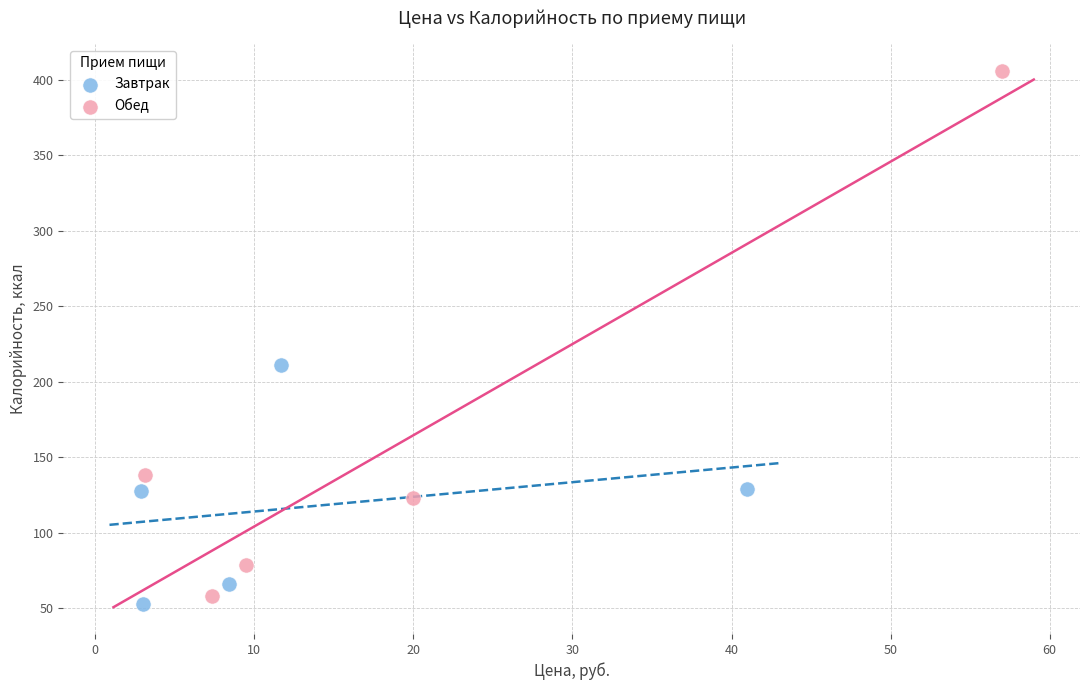

Which series has the widest spread of Y values?

Обед